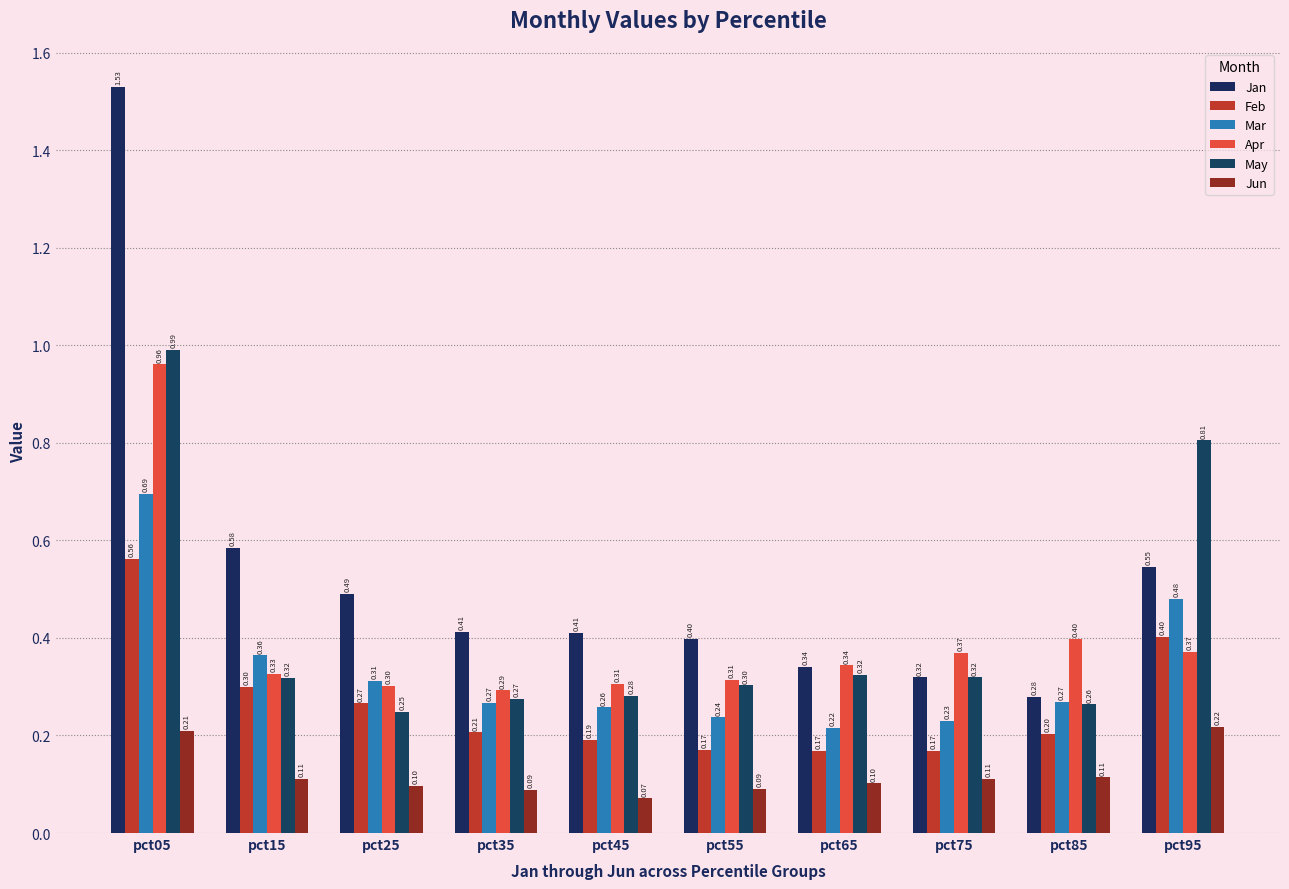

What is the total value across all series at pct15?

2.0